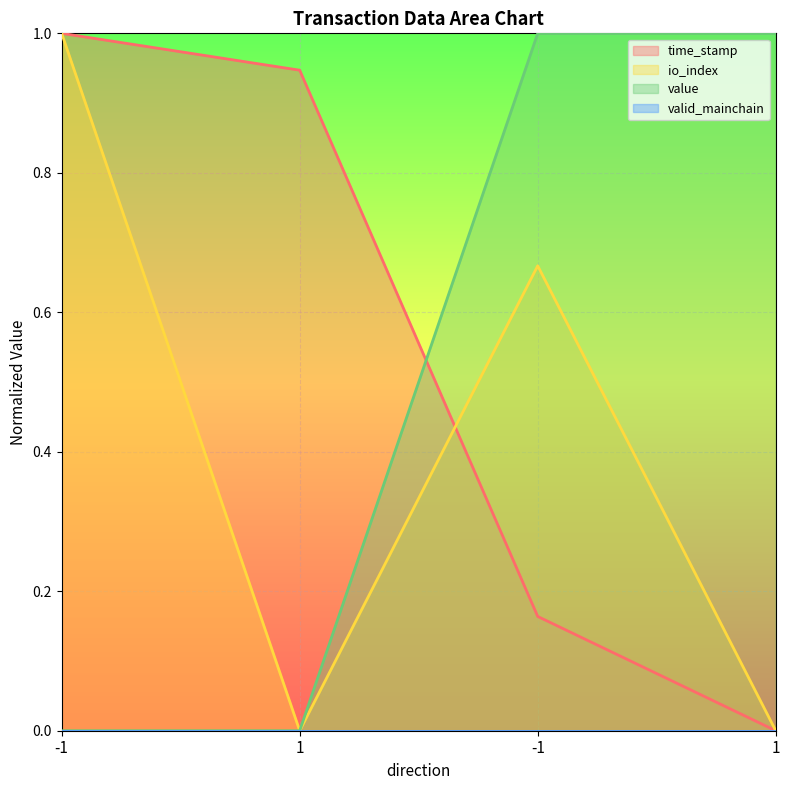

Which series ends up on top after the final intersection of value and time_stamp?

value